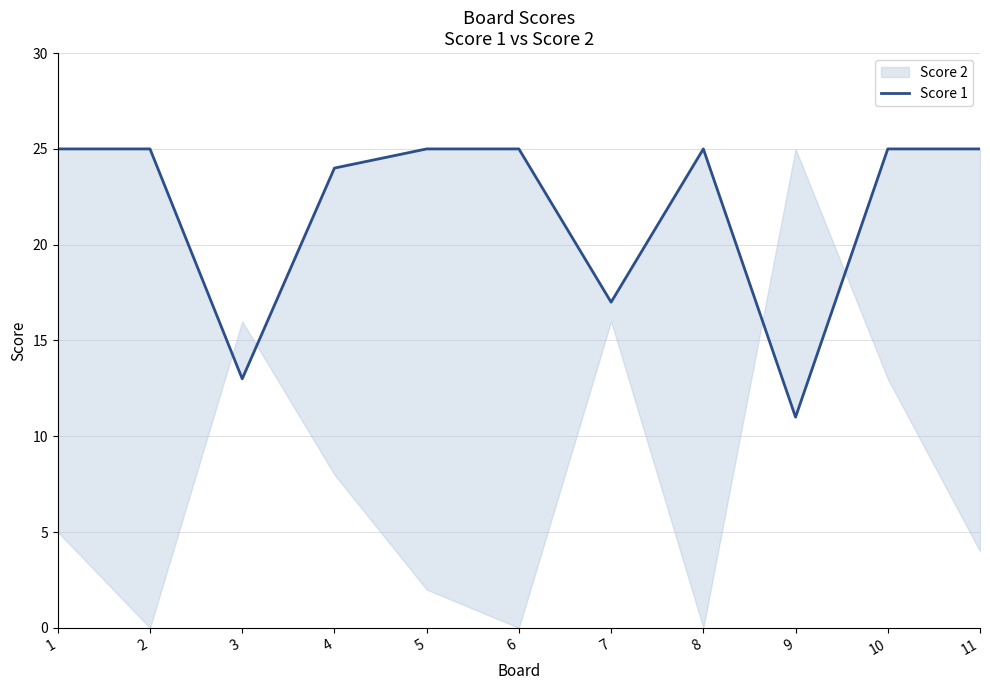

What is the difference between the second highest and minimum values?

14